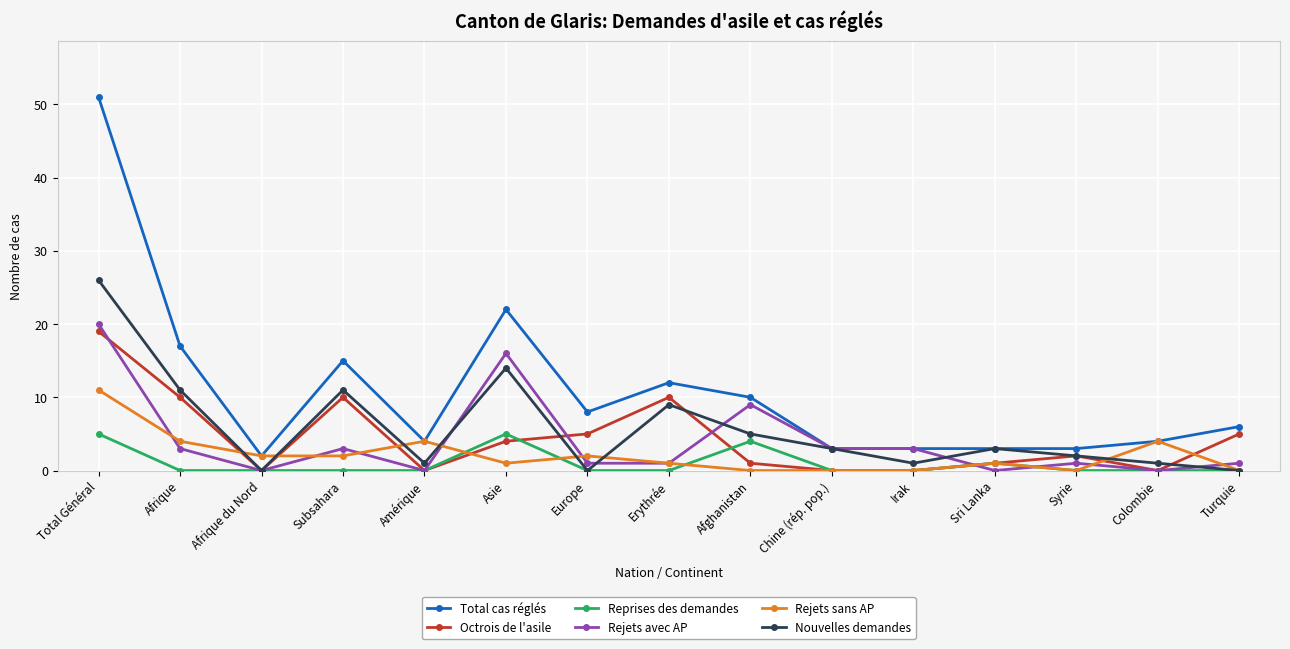

At which category does the chart reach its peak across all series?

Total Général